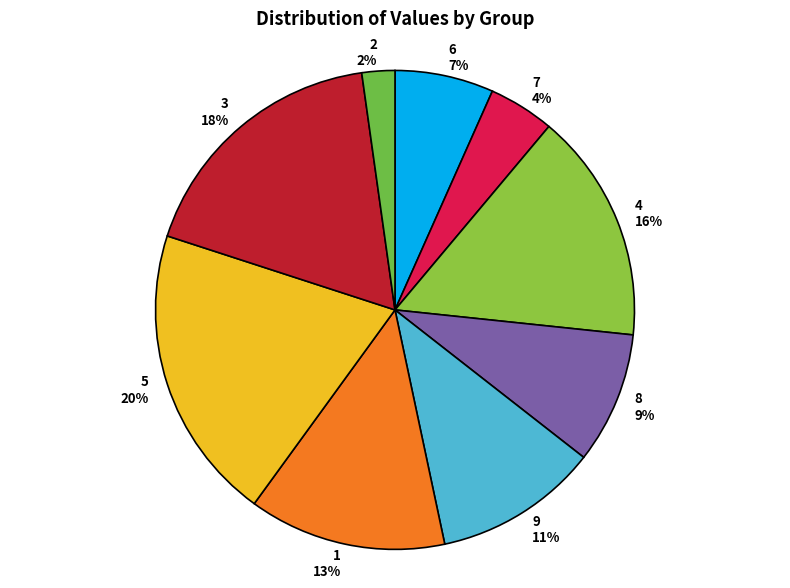

Combined, do 6 7% and 8 9% account for over 50%?

No